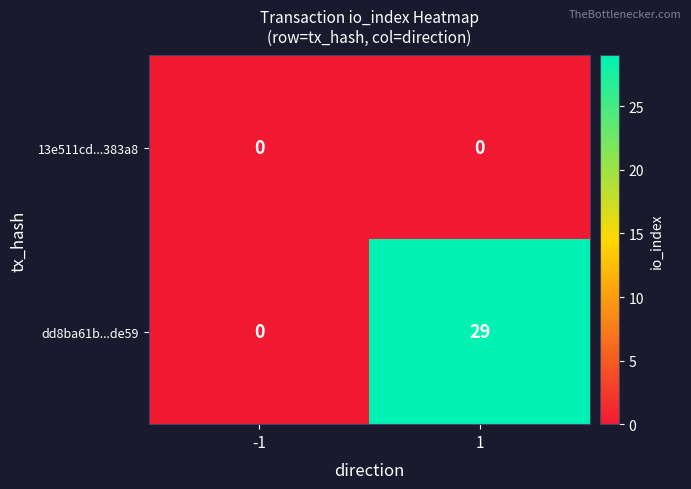

What is the sum of the dd8ba61b...de59 values at -1 and 1?

29